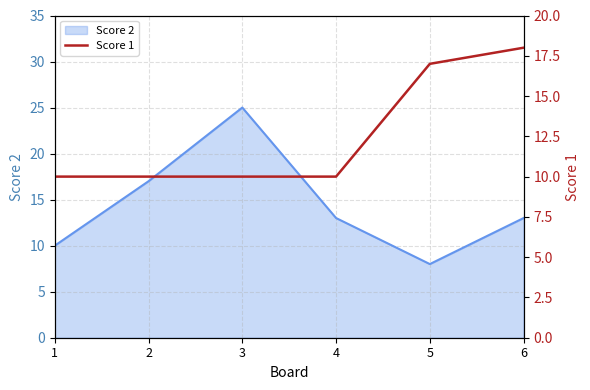

The value of Score 2 at 5 is 8. True or false?

True